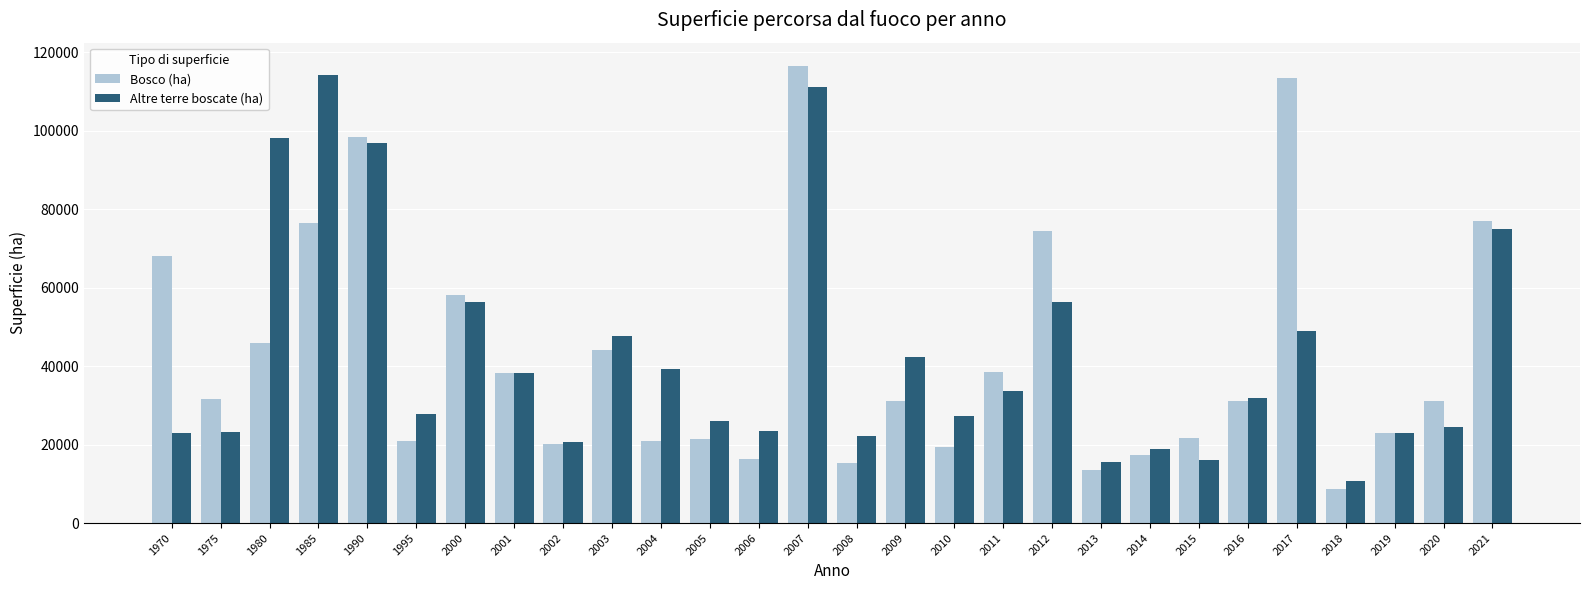

What is the average value of the Altre terre boscate (ha) series?

42579.1